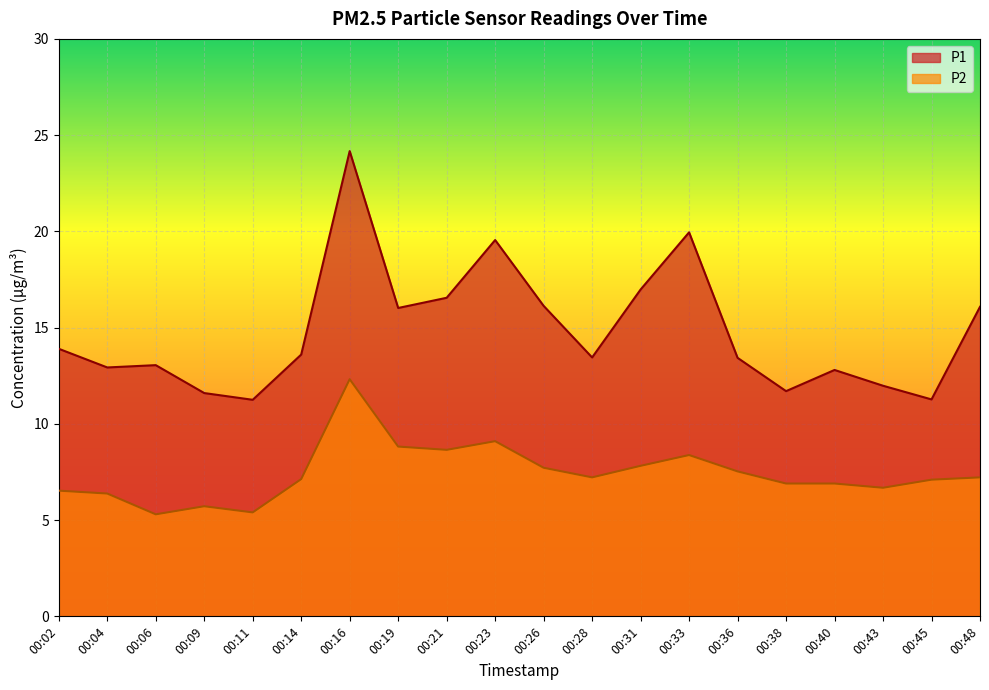

Where is the first local minimum for P2?

00:06